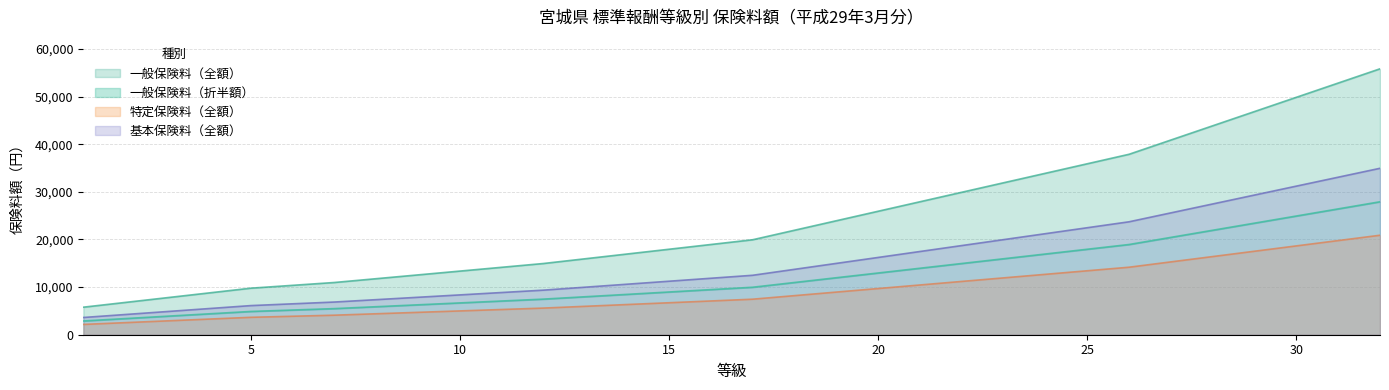

Rank the series by their maximum value, from lowest to highest.

特定保険料（全額）, 一般保険料（折半額）, 基本保険料（全額）, 一般保険料（全額）